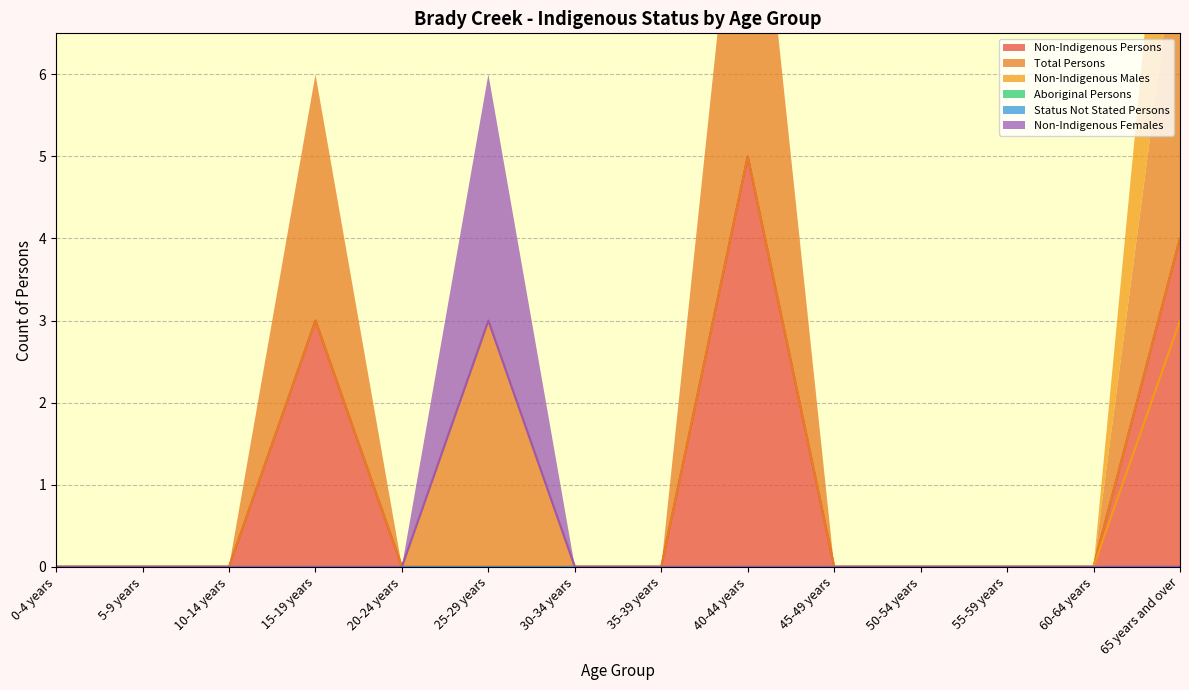

At how many categories does at least one series exceed 2?

4